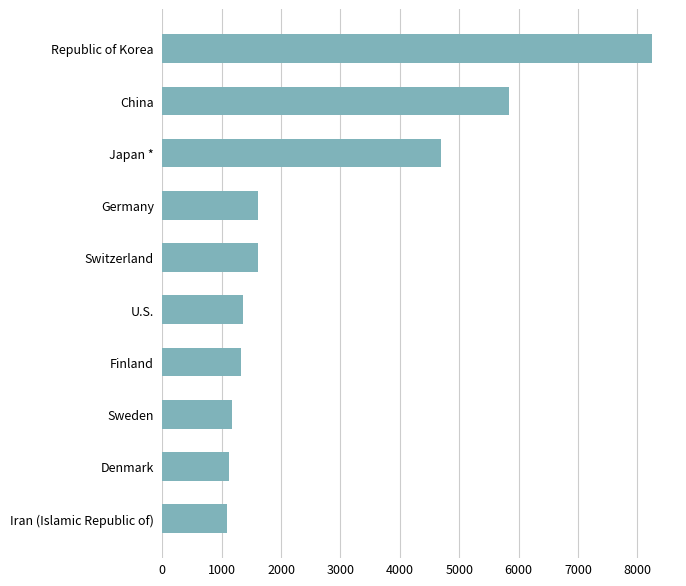

How many values are below 1605?

5